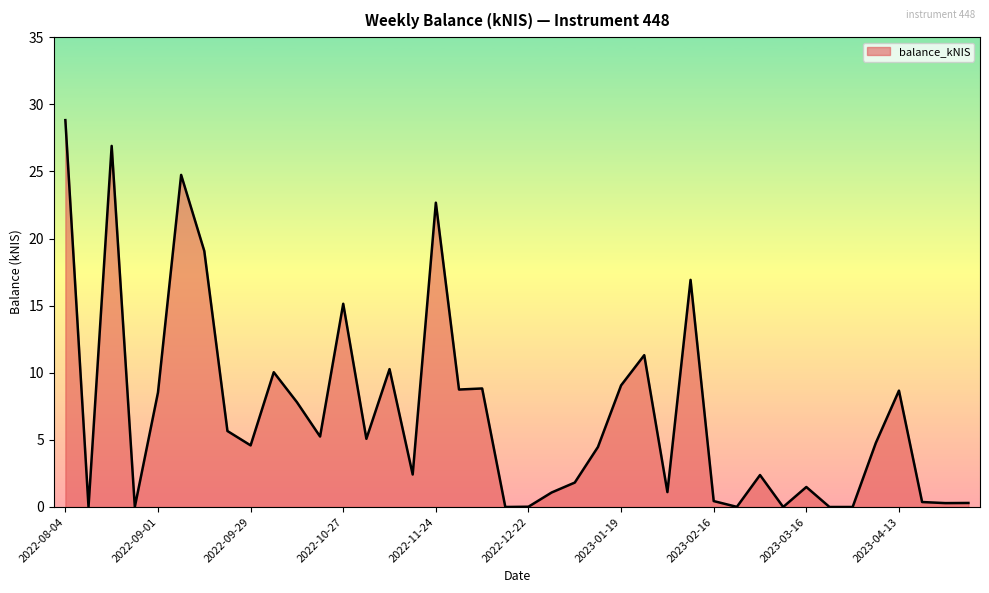

What is the greatest value displayed?

28.8